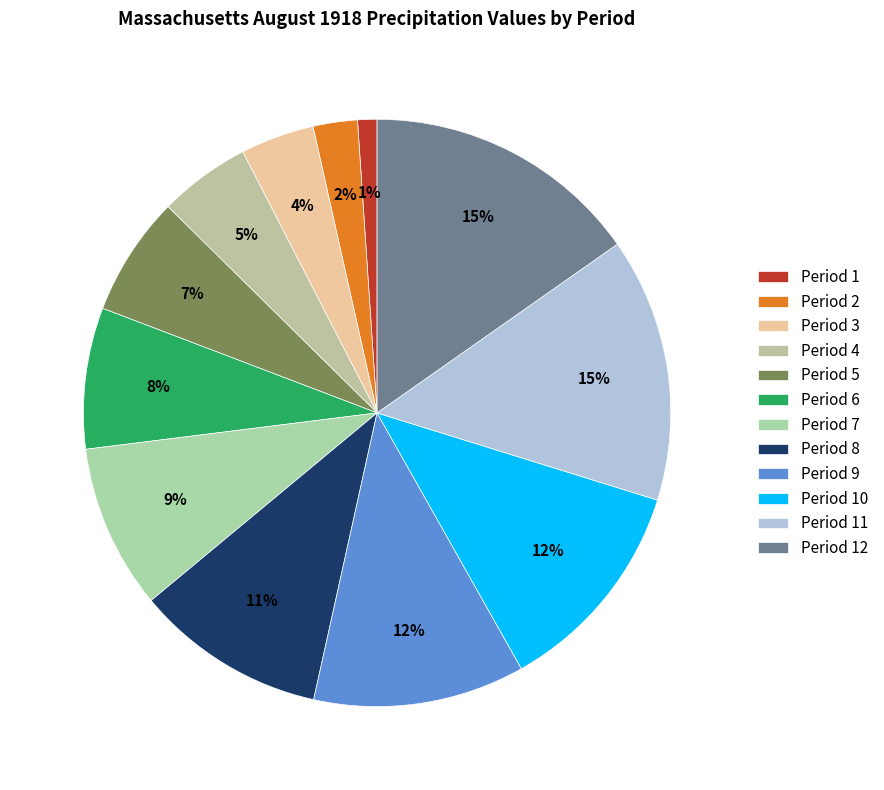

To the nearest percent, what portion does Period 9 represent?

12%